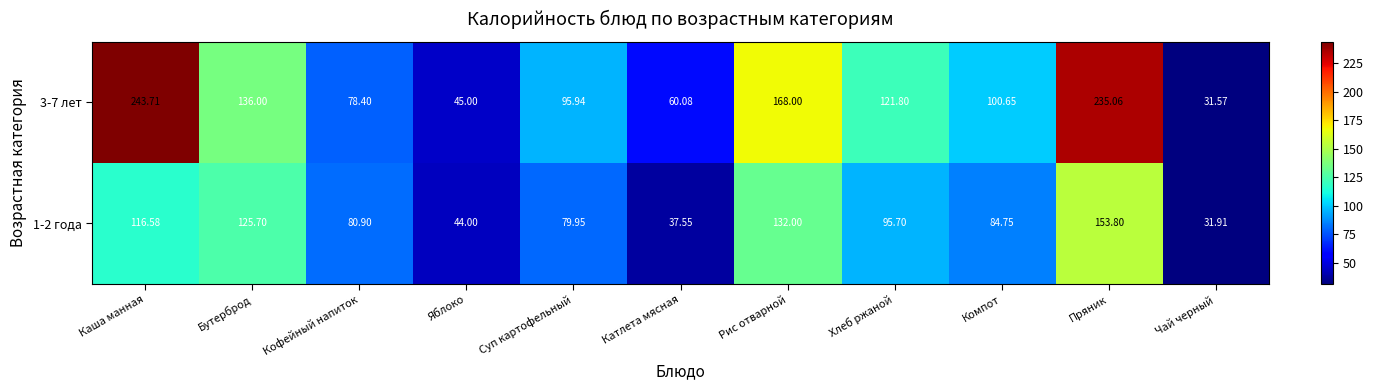

At how many categories does at least one series exceed 220?

2